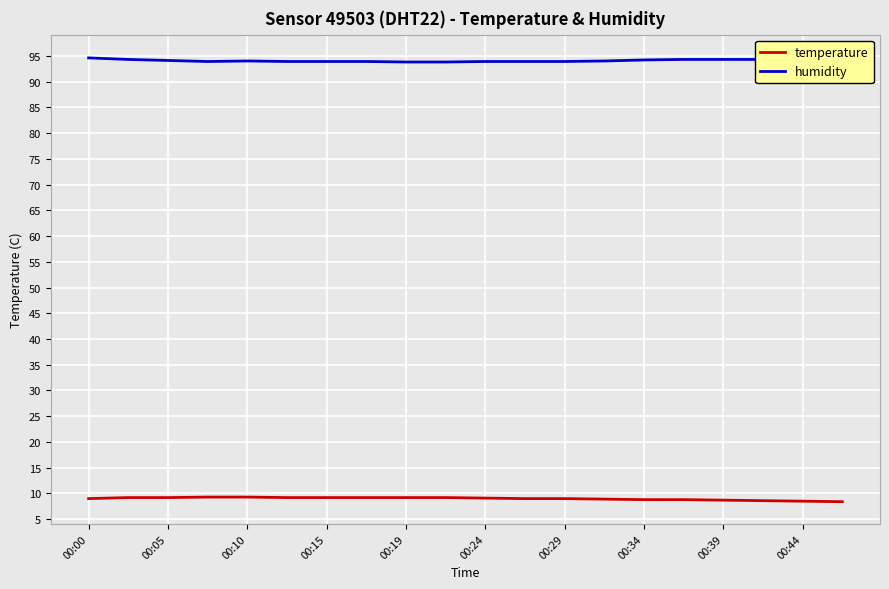

What is the average value of the temperature series?

9.0